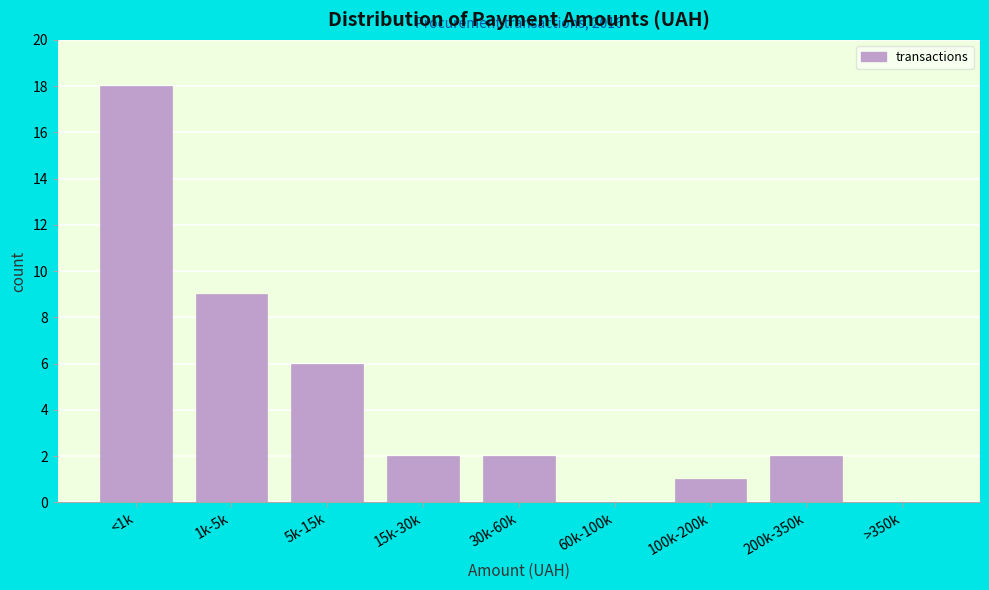

Reading left to right, extract all data points from this chart.

<1k=18	1k-5k=9	5k-15k=6	15k-30k=2	30k-60k=2	60k-100k=0	100k-200k=1	200k-350k=2	>350k=0